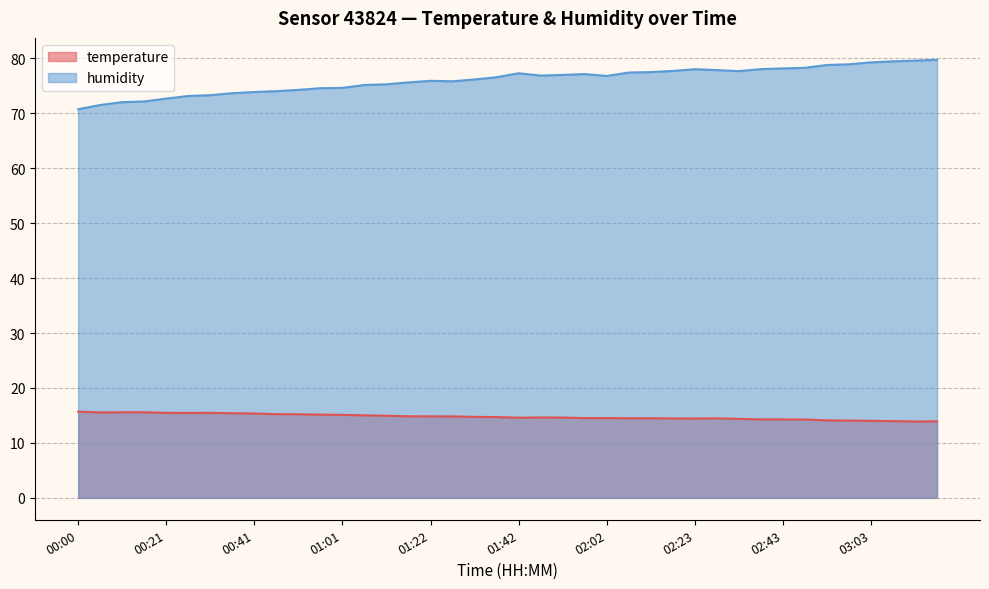

At which category does humidity reach its first local peak?

01:22